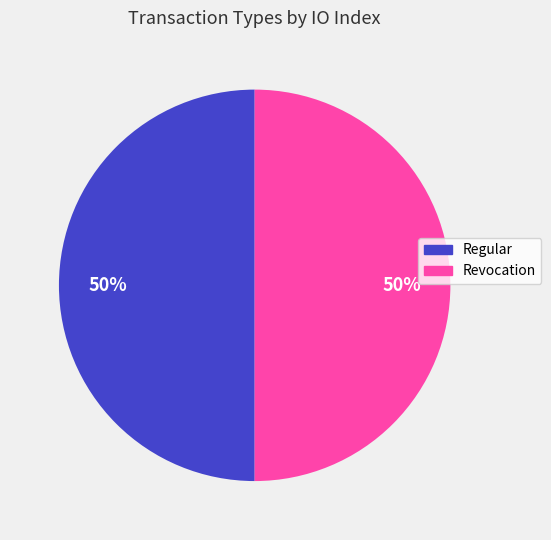

Combined, do Revocation and Regular account for over 50%?

Yes